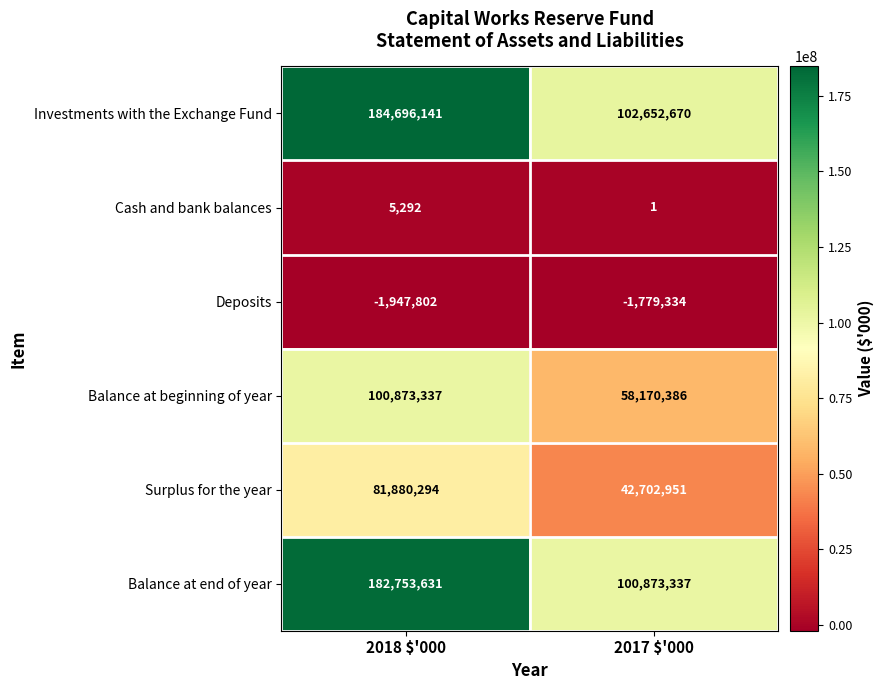

The Investments with the Exchange Fund series shows 102652670 at 2017 $'000. True or false?

True